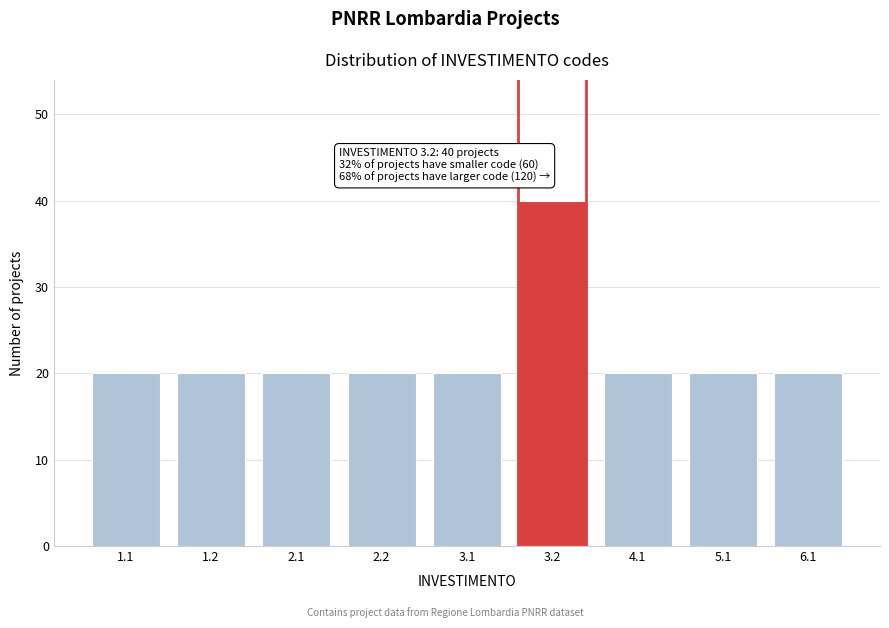

Reading left to right, extract all data points from this chart.

1.1=20	1.2=20	2.1=20	2.2=20	3.1=20	3.2=40	4.1=20	5.1=20	6.1=20